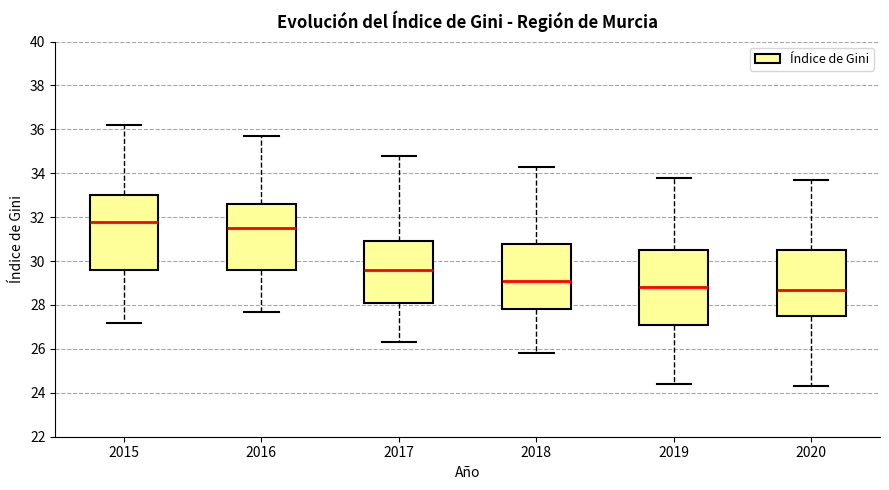

Reading left to right, transcribe this box plot: for each box, give where its median line is, the range the box spans, and where its two whiskers end, as read against the y-axis. The values are not printed on the chart, so give them approximately, as read against the axis.

2015: median 31.8, box 29.6 to 33.0, whiskers 27.2 to 36.2
2016: median 31.6, box 29.6 to 32.6, whiskers 27.8 to 35.8
2017: median 29.6, box 28.2 to 31.0, whiskers 26.4 to 34.8
2018: median 29.2, box 27.8 to 30.8, whiskers 25.8 to 34.4
2019: median 28.8, box 27.2 to 30.6, whiskers 24.4 to 33.8
2020: median 28.8, box 27.6 to 30.6, whiskers 24.4 to 33.8